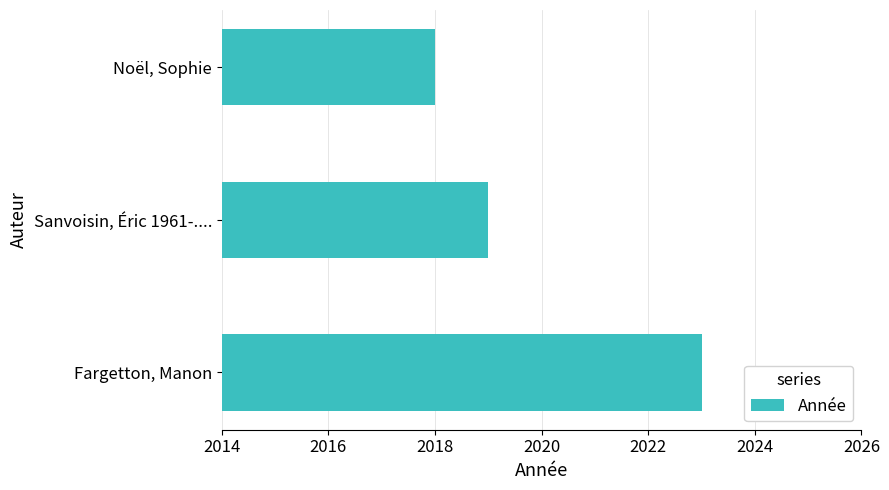

At which category does the chart reach its minimum across all series?

Noël, Sophie